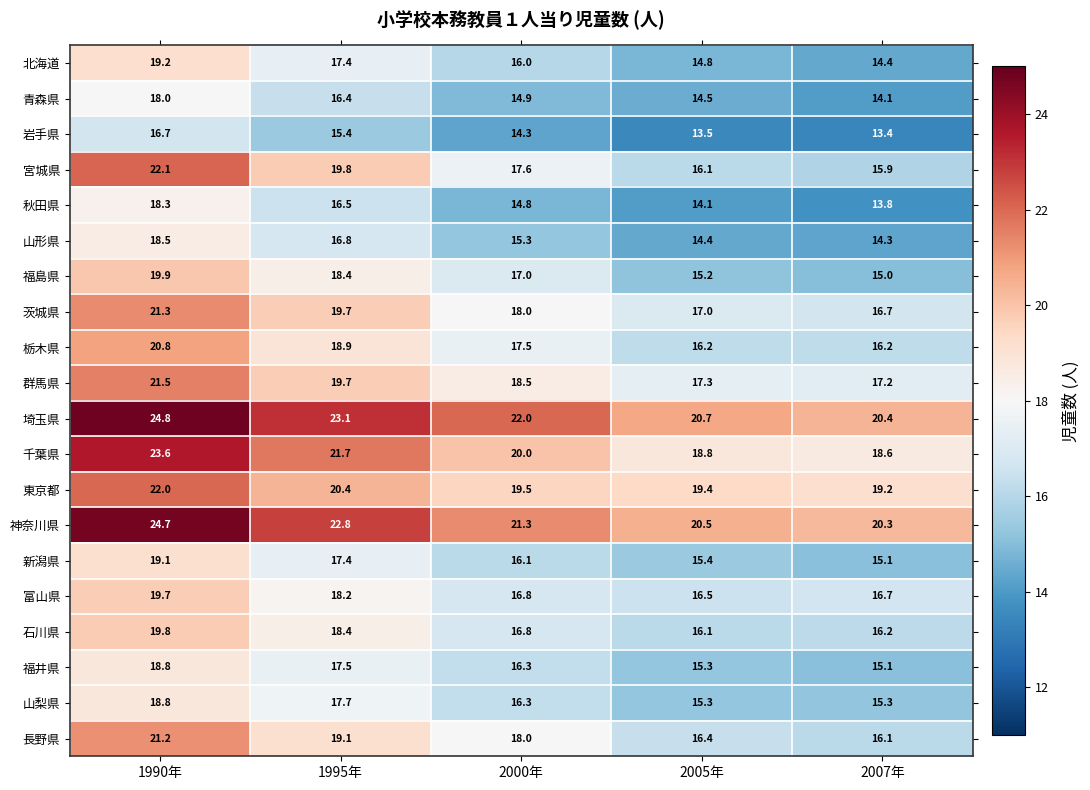

List the labels in order of 福井県 value, largest first.

1990年, 1995年, 2000年, 2005年, 2007年